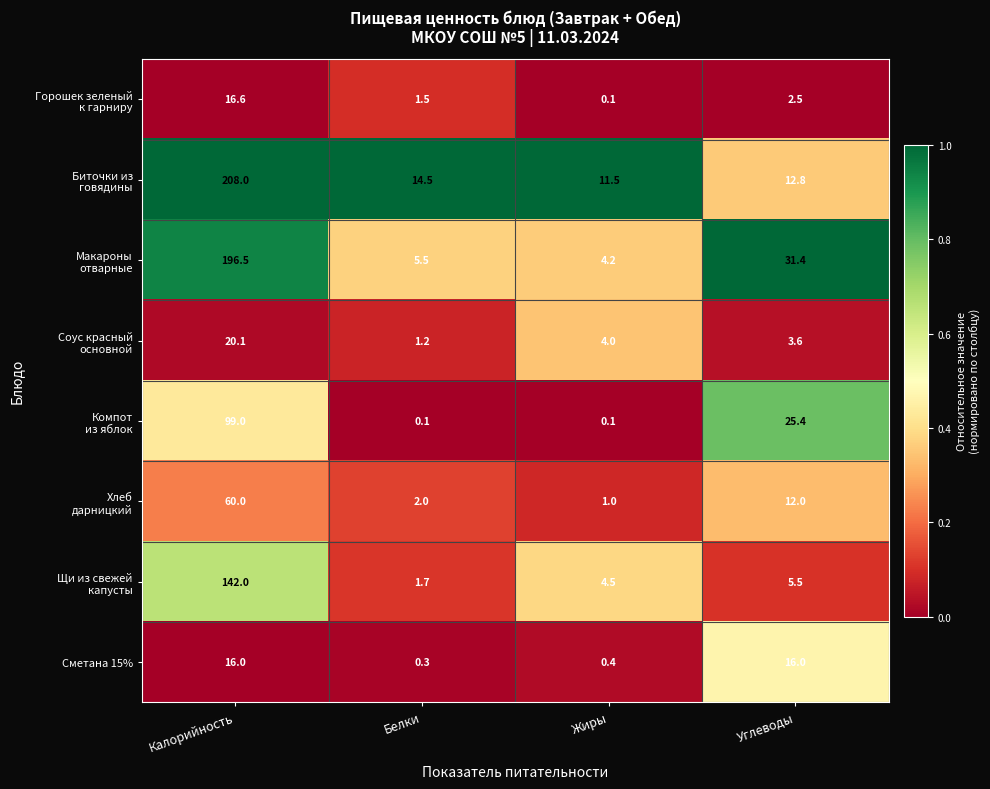

Which category has the highest value across all series?

Калорийность